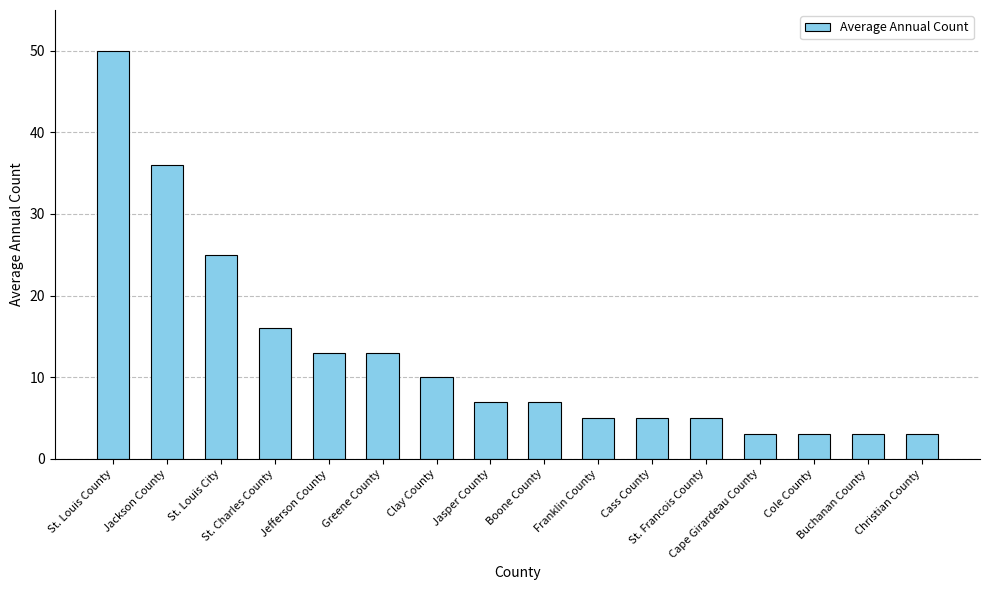

What is the smallest value displayed?

3